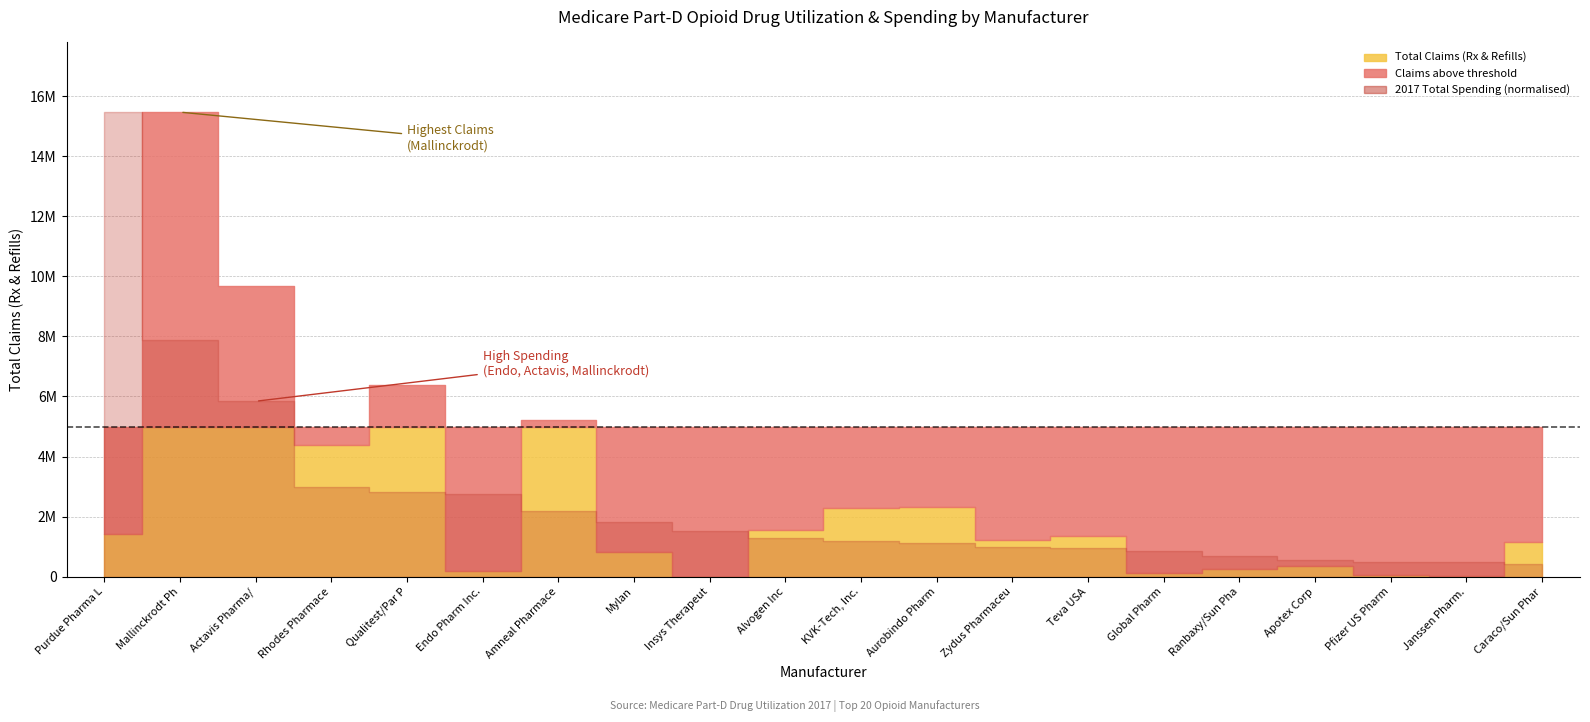

At which category does Total Claims (Rx & Refills) reach its first local peak?

Mallinckrodt Ph